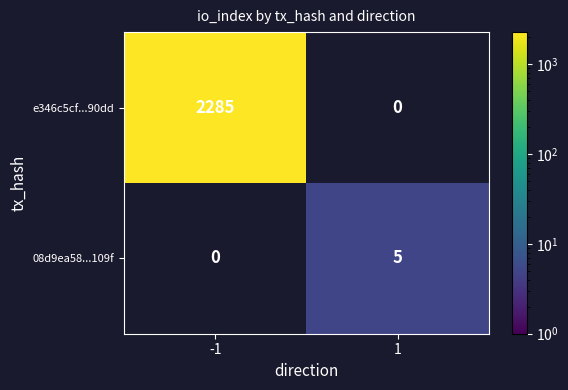

Count the number of data series in this chart.

2